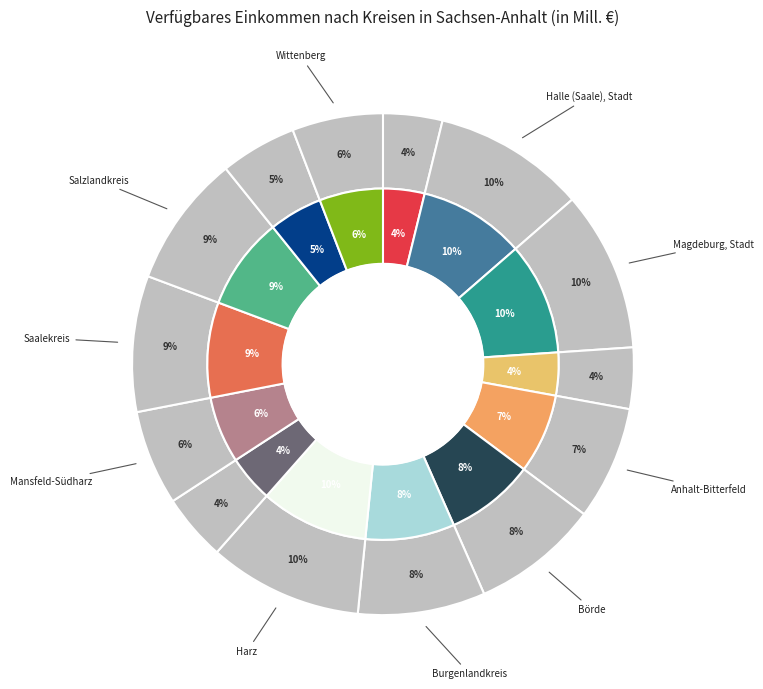

To the nearest percent, what is the difference between the Börde and Anhalt-Bitterfeld slice percentages?

1%